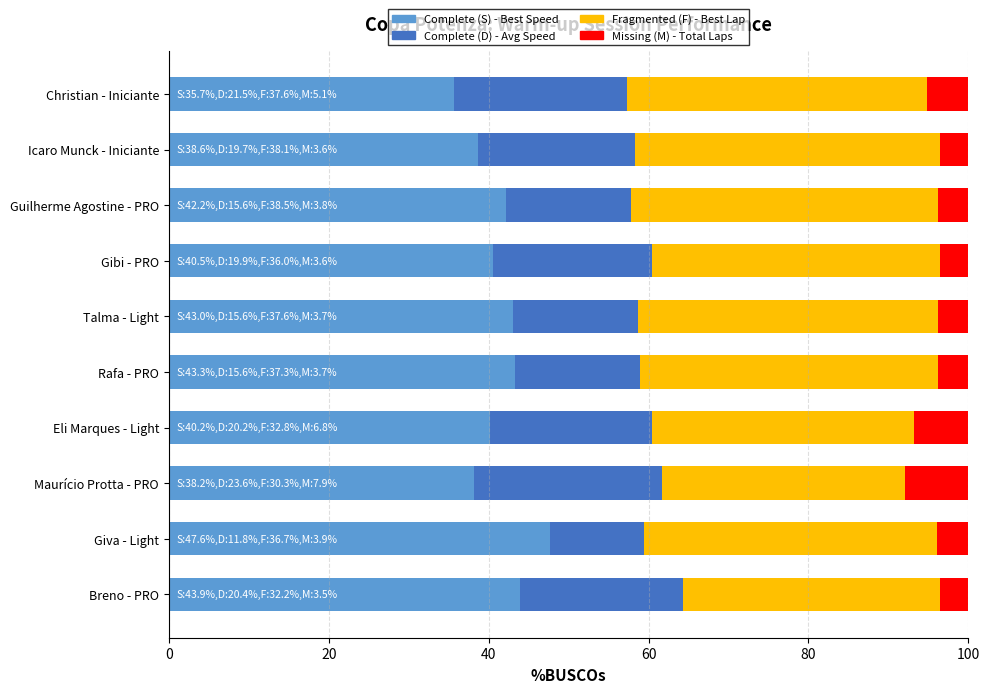

What is the difference between the second highest and second lowest values in the Complete (S) - Best Speed series?

5.7